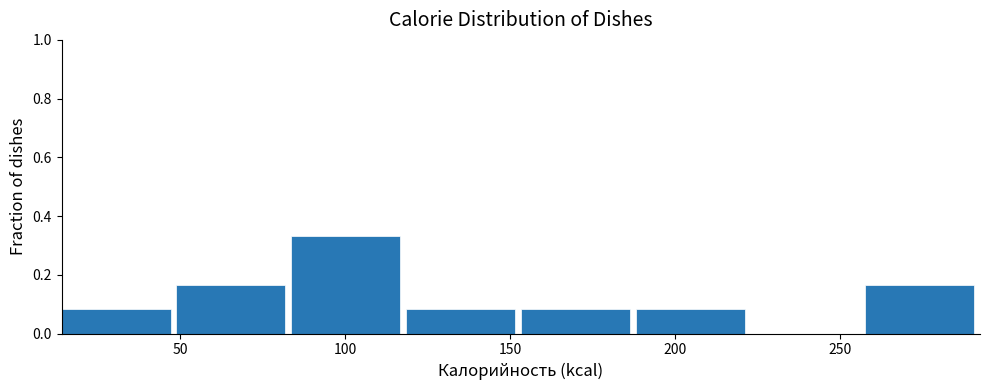

Over which range of the x-axis is the bar tallest?

85 to 120